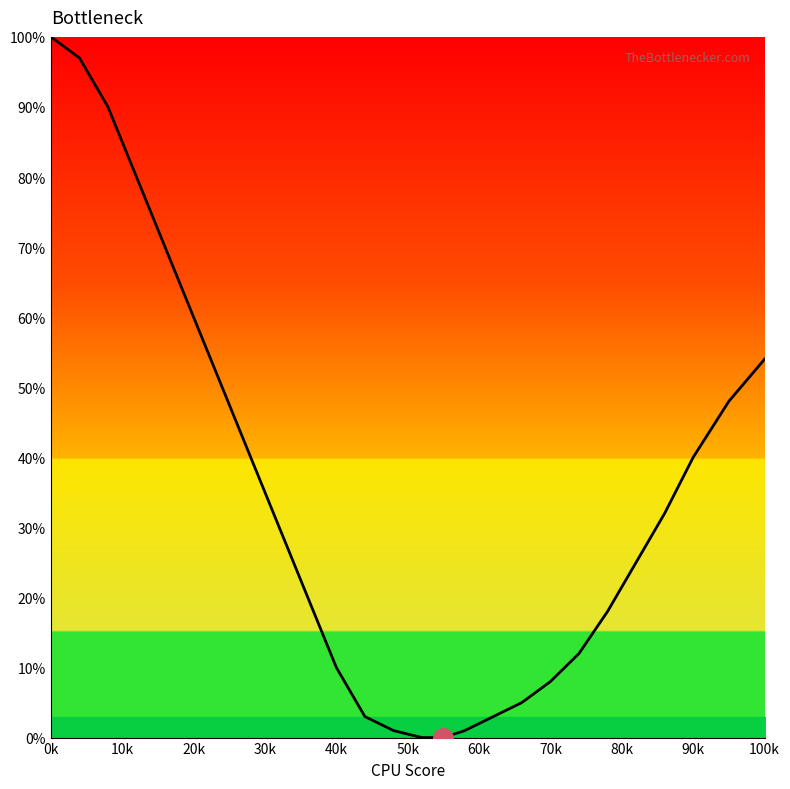

What is the greatest value displayed?

100